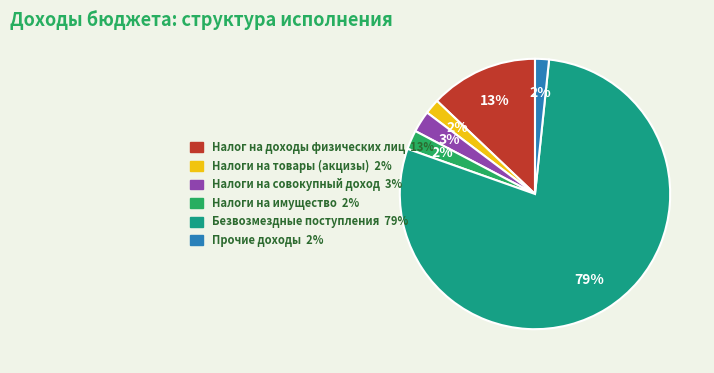

To the nearest percent, what is the average slice percentage?

17%